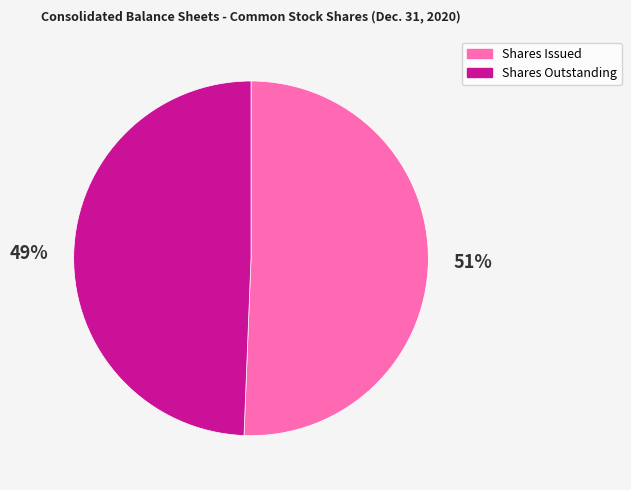

To the nearest percent, what is the average slice percentage?

50%